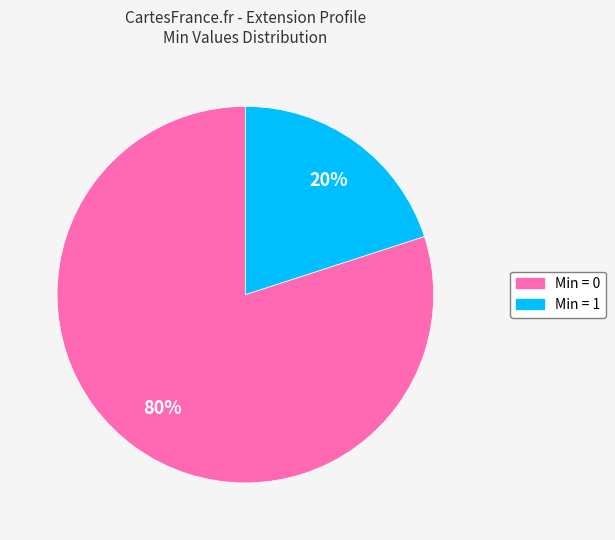

To the nearest percent, what is the difference between the largest and smallest slice percentages?

60%